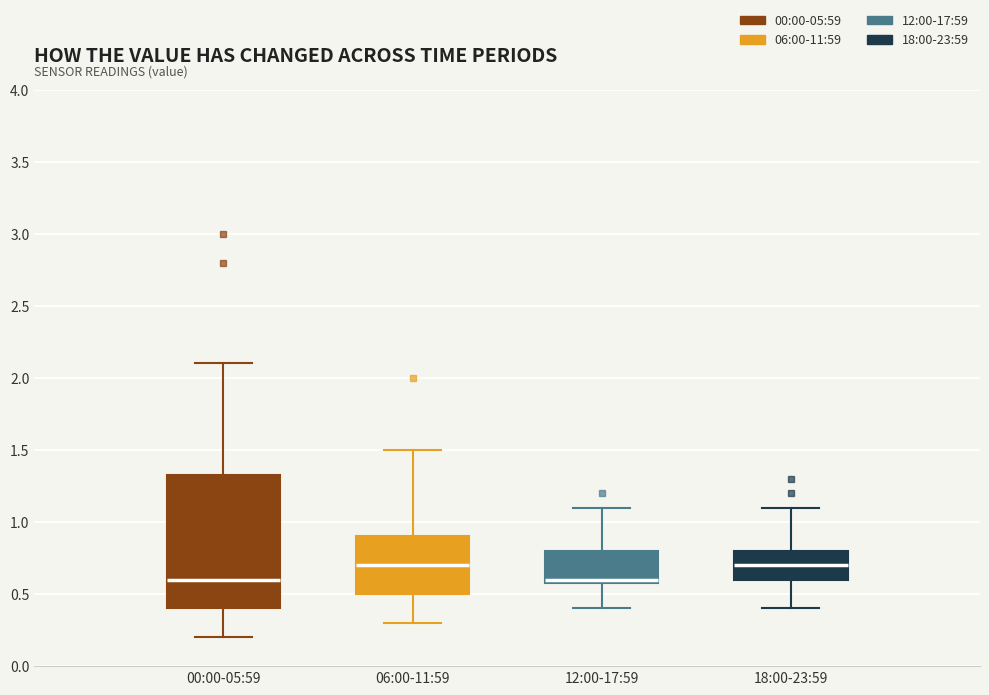

Reading left to right, transcribe this box plot: for each box, give where its median line is, the range the box spans, and where its two whiskers end, as read against the y-axis. The values are not printed on the chart, so give them approximately, as read against the axis.

00:00-05:59: median 0.60, box 0.40 to 1.35, whiskers 0.20 to 2.10
06:00-11:59: median 0.70, box 0.50 to 0.90, whiskers 0.30 to 1.50
12:00-17:59: median 0.60 (just above the box's lower edge), box 0.60 to 0.80, whiskers 0.40 to 1.10
18:00-23:59: median 0.70, box 0.60 to 0.80, whiskers 0.40 to 1.10